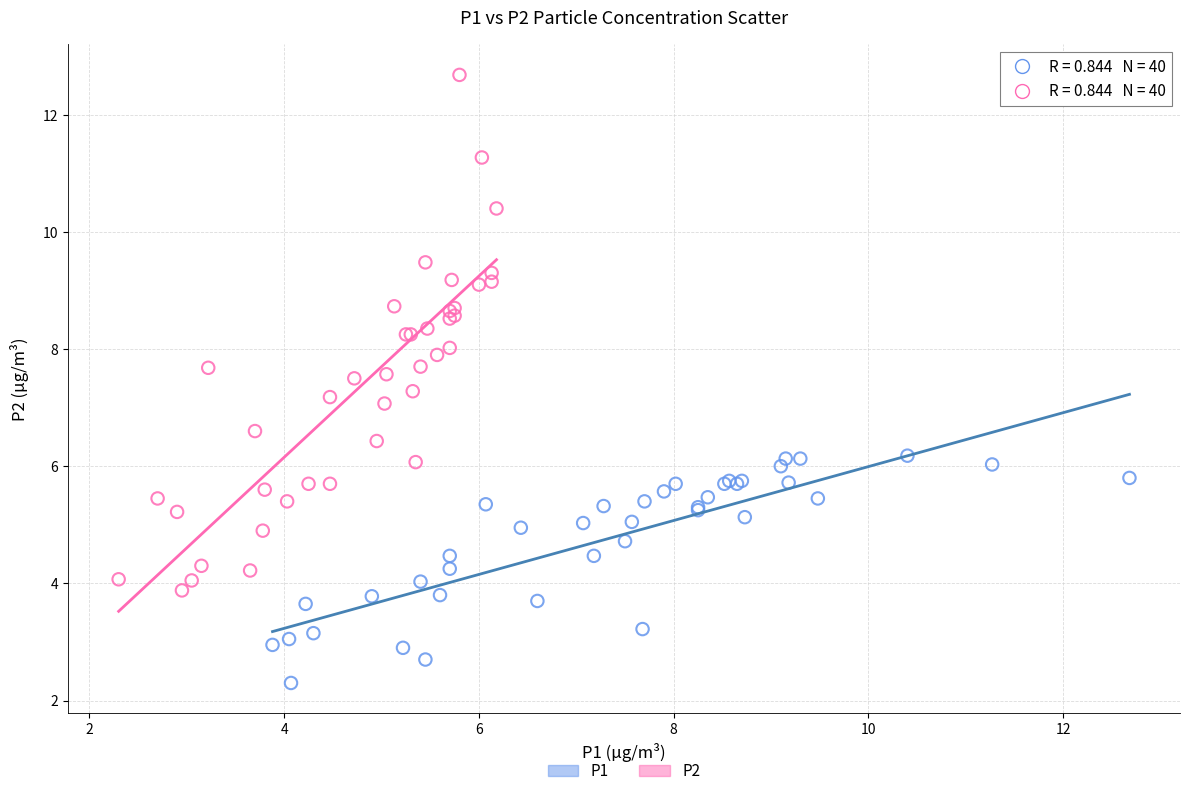

What are all the series names shown in the legend?

P1, P2